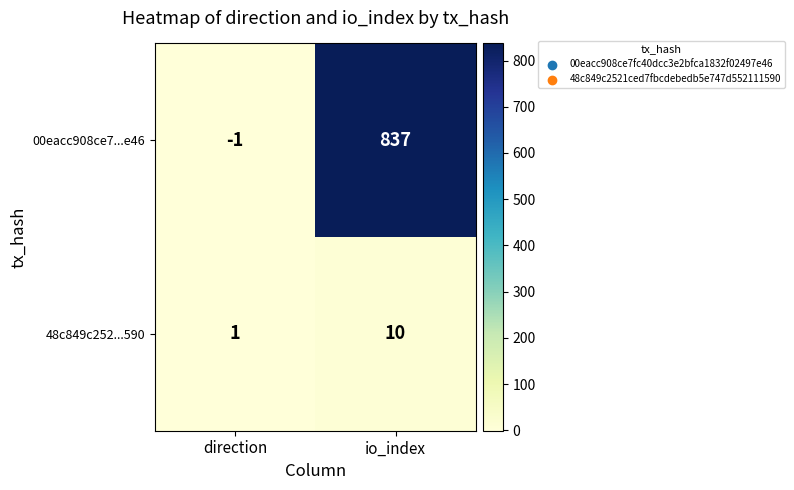

What is the sum of all 48c849c252...590 values?

11